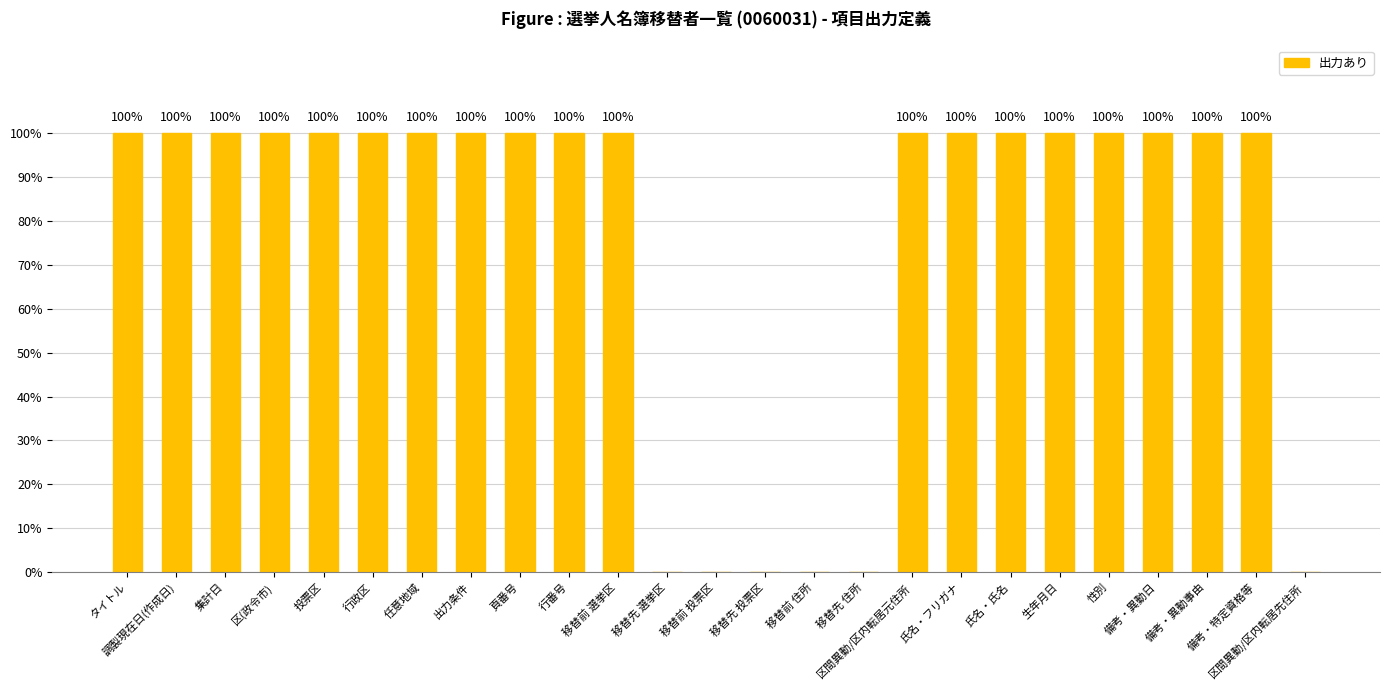

What is the difference between the values at 移替前 投票区 and 氏名・フリガナ?

1